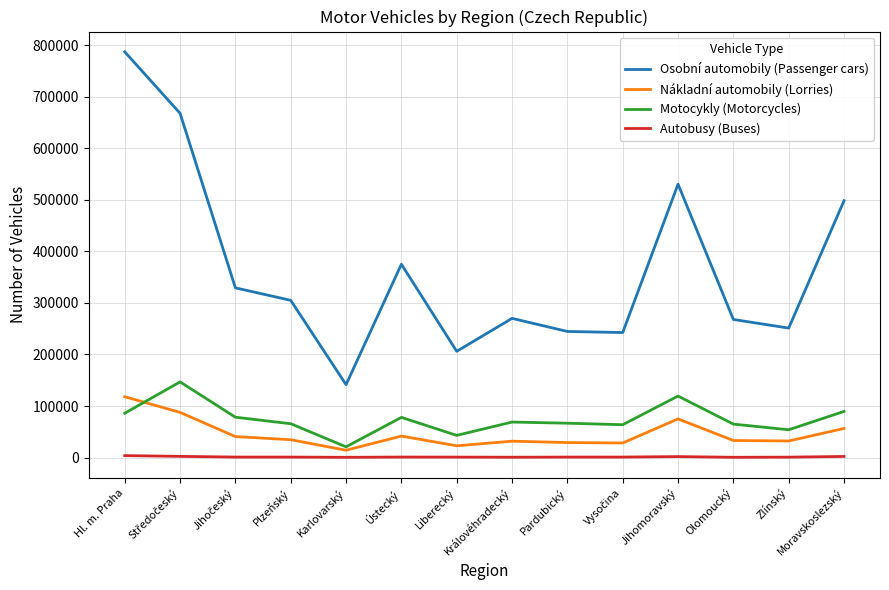

What is the difference between the highest and lowest values at Královéhradecký?

269190